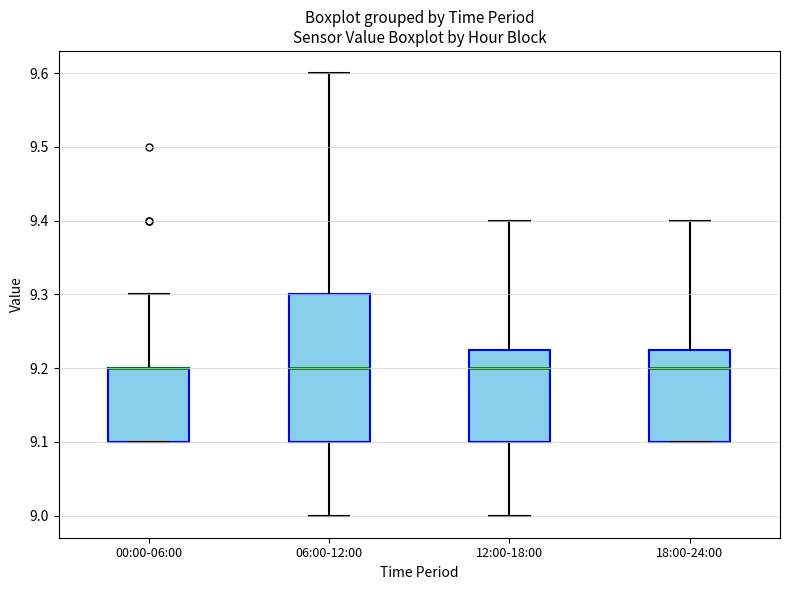

Reading left to right, read every box against the y-axis: the position of its median line, the range the box covers, and the ends of its whiskers. The values are not printed on the chart, so give them approximately, as read against the axis.

00:00-06:00: median 9.20 (drawn on the box's upper edge), box 9.10 to 9.20, whiskers 9.10 to 9.30
06:00-12:00: median 9.20, box 9.10 to 9.30, whiskers 9.00 to 9.60
12:00-18:00: median 9.20, box 9.10 to 9.23, whiskers 9.00 to 9.40
18:00-24:00: median 9.20, box 9.10 to 9.23, whiskers 9.10 to 9.40